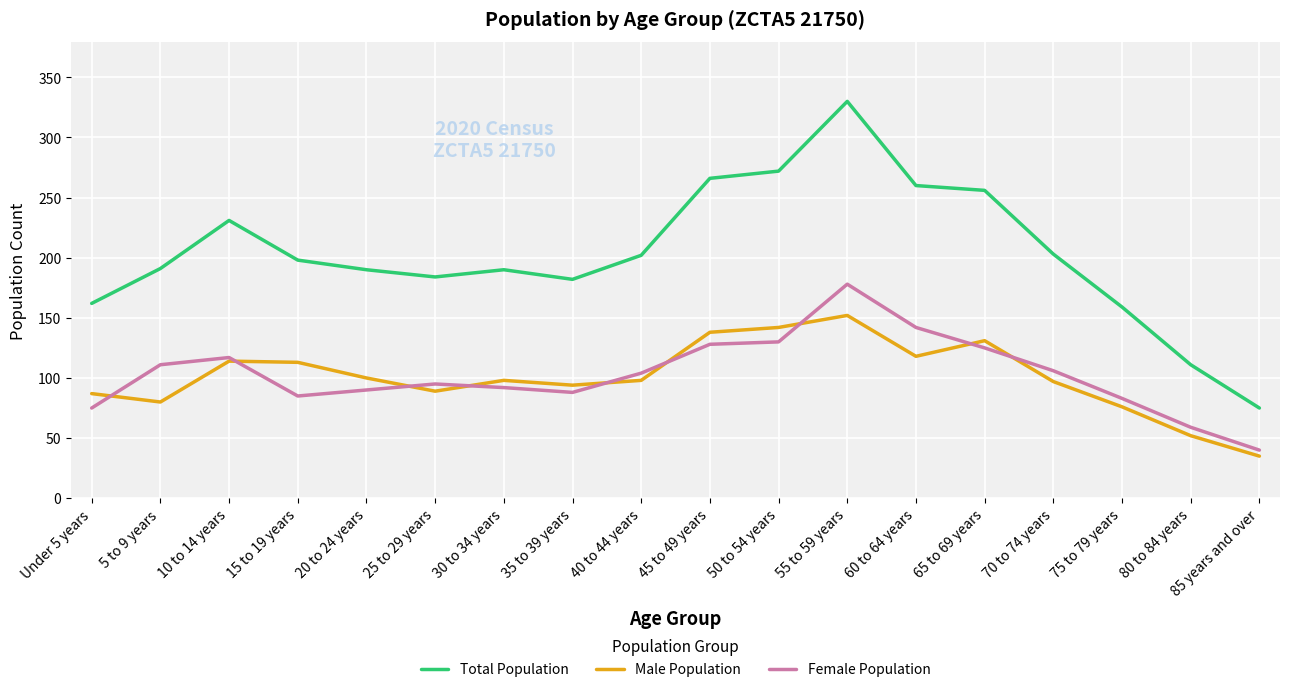

Between 5 to 9 years and 70 to 74 years, which series saw the biggest shift?

Male Population